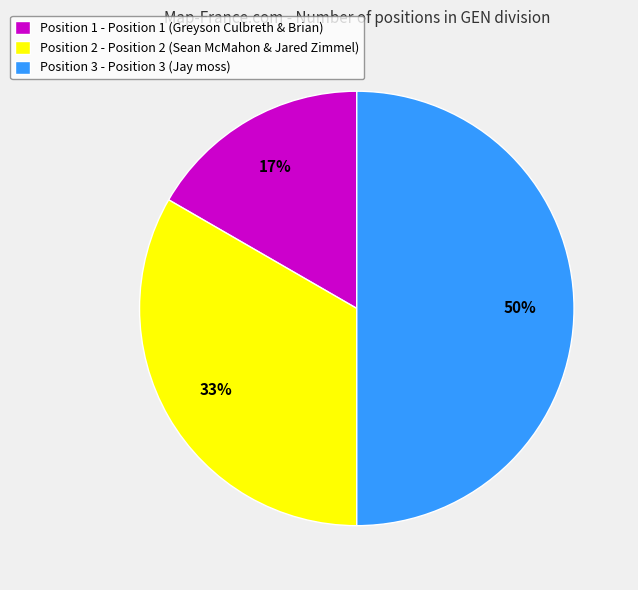

To the nearest percent, what is the average slice percentage?

33%